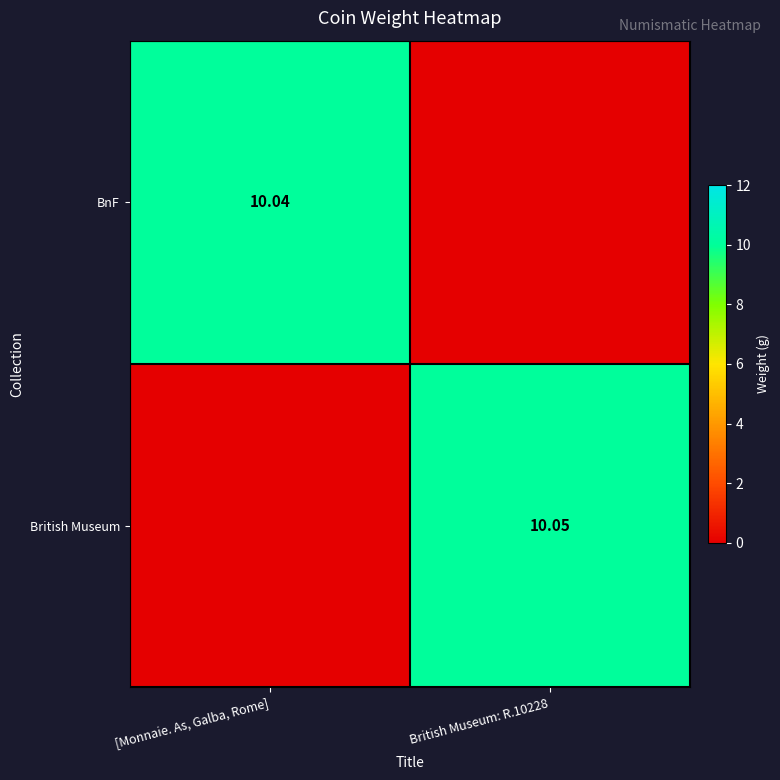

Count the number of data series in this chart.

2